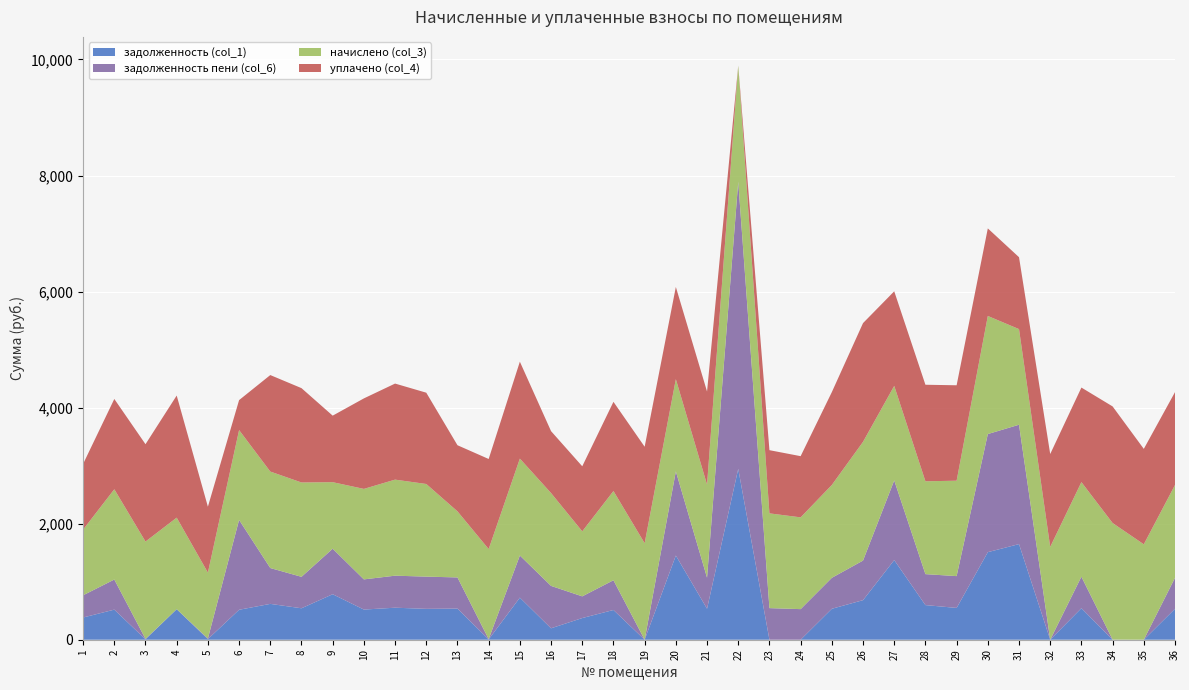

Reading right to left, list all the values displayed in this chart.

задолженность (col_1): 36=533.4	35=0.1	34=0.9	33=543.2	32=0.0	31=1648.1	30=1509.2	29=548.1	28=597.0	27=1372.7	26=682.1	25=533.4	24=0.0	23=0.0	22=2945.2	21=534.6	20=1450.8	19=0.0	18=512.5	17=373.6	16=197.1	15=725.6	14=5.2	13=536.7	12=532.2	11=551.8	10=519.9	9=784.2	8=542.0	7=617.7	6=516.2	5=10.5	4=526.0	3=7.1	2=518.6	1=383.0
задолженность пени (col_6): 36=533.4	35=0.1	34=0.9	33=543.2	32=0.0	31=2057.0	30=2035.2	29=548.1	28=533.4	27=1372.7	26=682.1	25=533.4	24=527.2	23=544.5	22=4947.3	21=534.6	20=1450.8	19=0.0	18=512.5	17=373.6	16=730.5	15=725.6	14=5.2	13=536.7	12=555.3	11=551.8	10=519.9	9=784.4	8=542.0	7=617.7	6=1548.5	5=10.5	4=0.0	3=7.1	2=518.6	1=383.0
начислено (col_3): 36=1600.2	35=1644.4	34=2009.4	33=1629.7	32=1600.2	31=1648.1	30=2035.2	29=1644.4	28=1600.2	27=1629.7	26=2046.3	25=1600.2	24=1581.7	23=1633.3	22=2002.0	21=1603.9	20=1589.1	19=1662.8	18=1537.5	17=1120.9	16=1600.2	15=1670.2	14=1552.2	13=1139.3	12=1596.5	11=1655.5	10=1559.6	9=1146.7	8=1626.0	7=1662.8	6=1548.5	5=1135.6	4=1578.0	3=1677.6	2=1555.9	1=1131.9
уплачено (col_4): 36=1600.2	35=1644.4	34=2009.4	33=1629.7	32=1600.2	31=1239.2	30=1509.2	29=1644.4	28=1663.7	27=1629.7	26=2046.3	25=1600.2	24=1054.5	23=1088.9	22=0.0	21=1603.9	20=1589.1	19=1662.8	18=1537.5	17=1120.9	16=1066.8	15=1670.2	14=1552.2	13=1139.3	12=1573.3	11=1655.5	10=1559.6	9=1146.5	8=1626.0	7=1662.8	6=516.2	5=1135.6	4=2104.0	3=1677.6	2=1555.9	1=1131.9